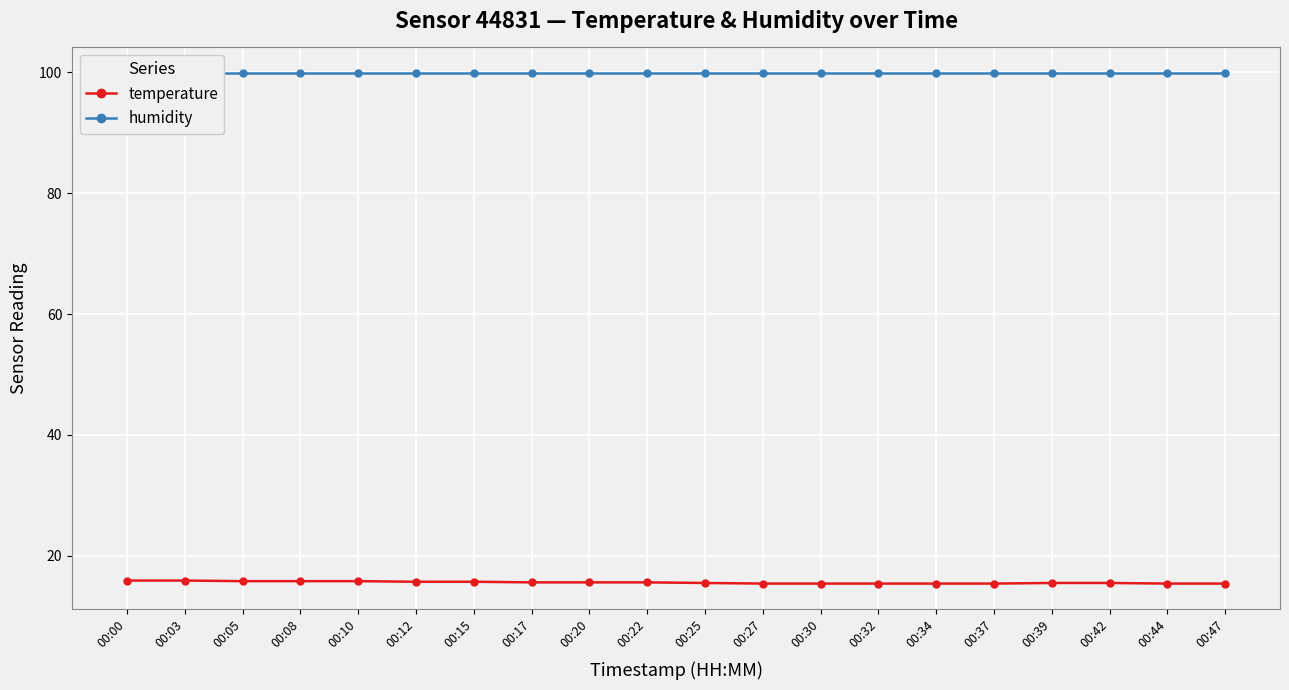

Reading left to right, list all the values displayed in this chart.

temperature: 15.9	15.9	15.8	15.8	15.8	15.7	15.7	15.6	15.6	15.6	15.5	15.4	15.4	15.4	15.4	15.4	15.5	15.5	15.4	15.4
humidity: 99.9	99.9	99.9	99.9	99.9	99.9	99.9	99.9	99.9	99.9	99.9	99.9	99.9	99.9	99.9	99.9	99.9	99.9	99.9	99.9